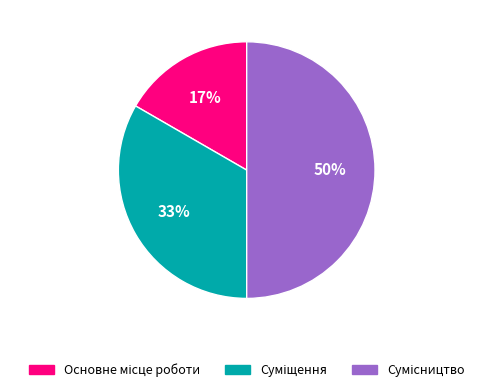

To the nearest percent, what is the average slice percentage?

33%